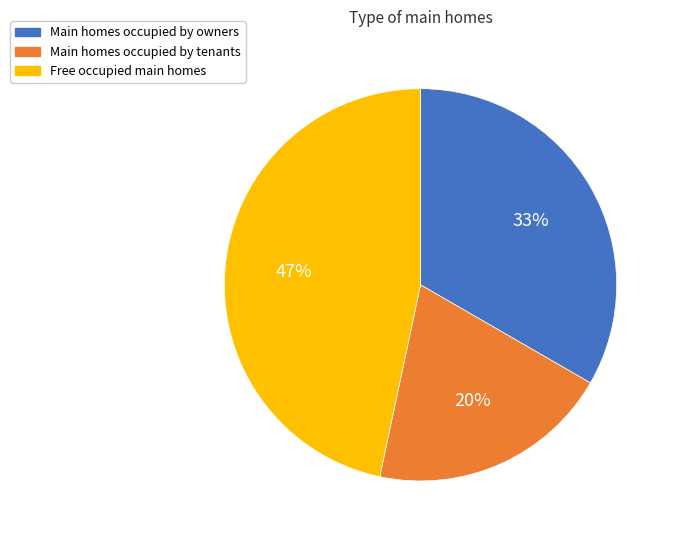

To the nearest percent, what is the average slice percentage?

33%